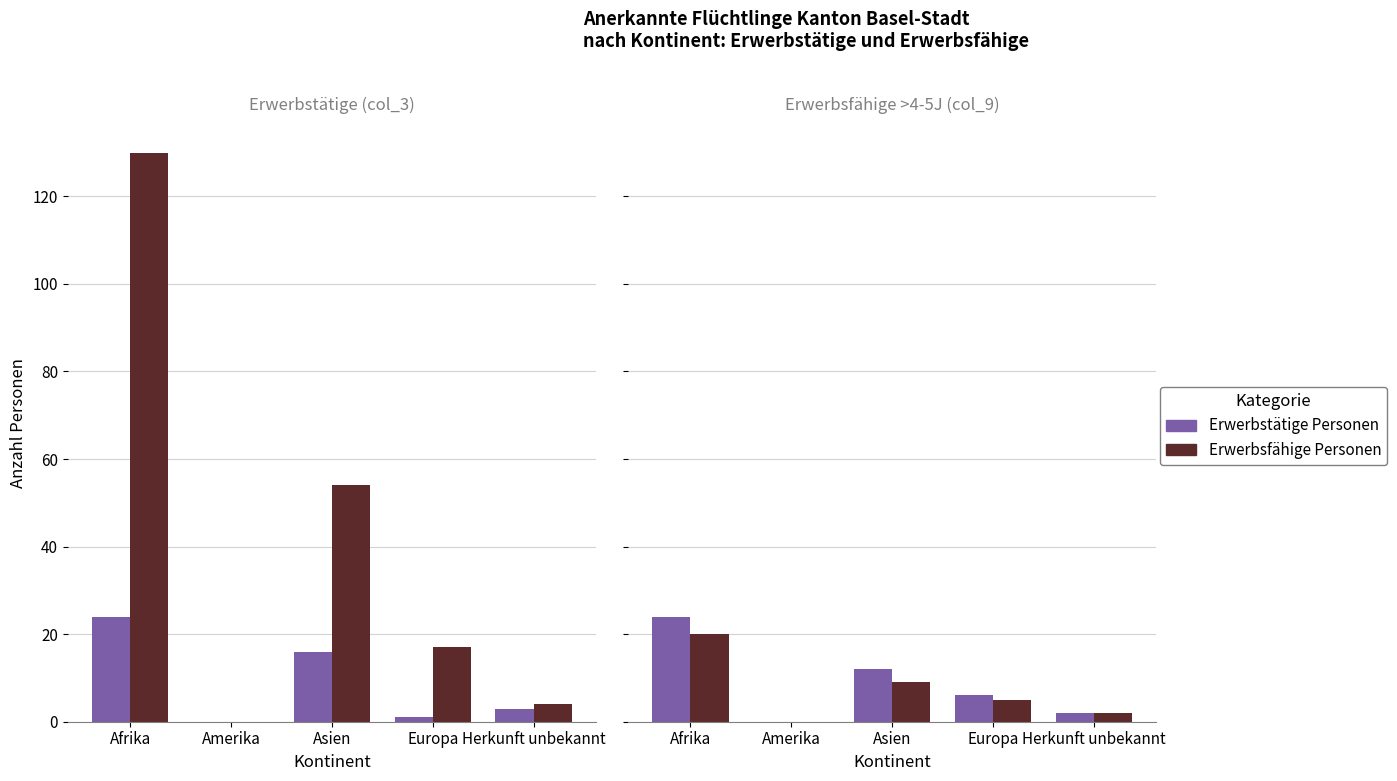

Between Afrika and Europa, which series saw the biggest shift?

Erwerbstätige Personen